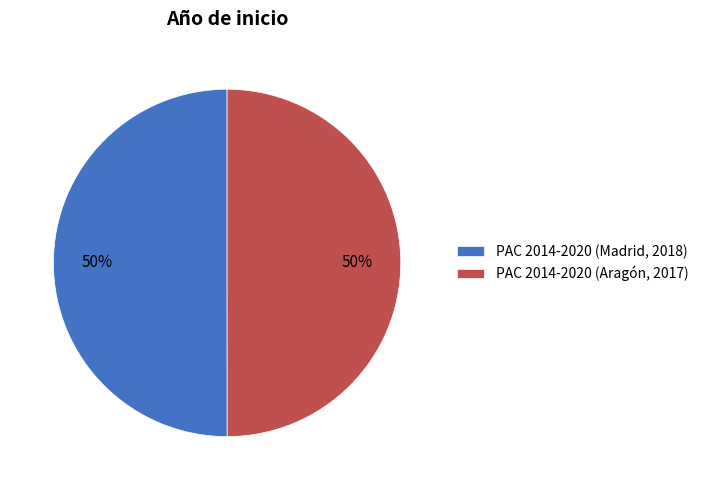

Approximately how many times larger is the value at PAC 2014-2020 (Madrid, 2018) compared to PAC 2014-2020 (Aragón, 2017)?

1.0